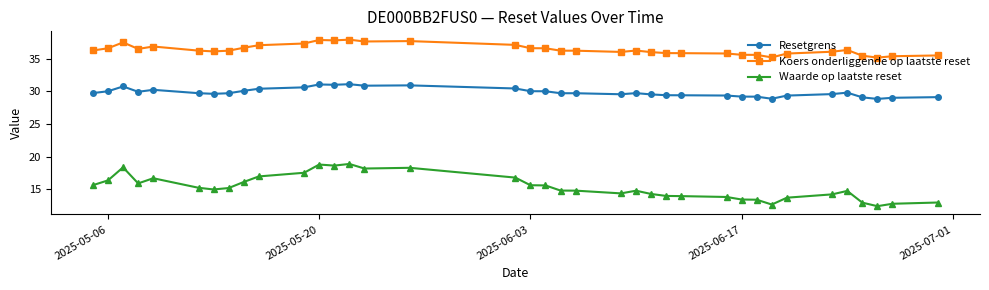

What is the value of the Resetgrens point at the 5th from the left?

30.2